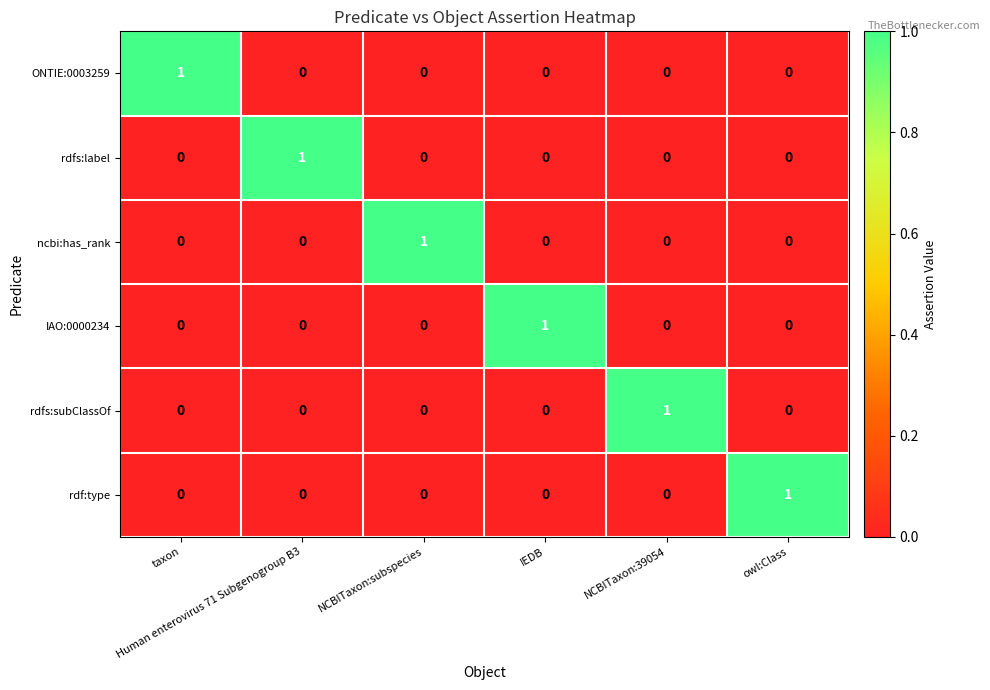

Count the ncbi:has_rank values in the range 0 to 1.

6